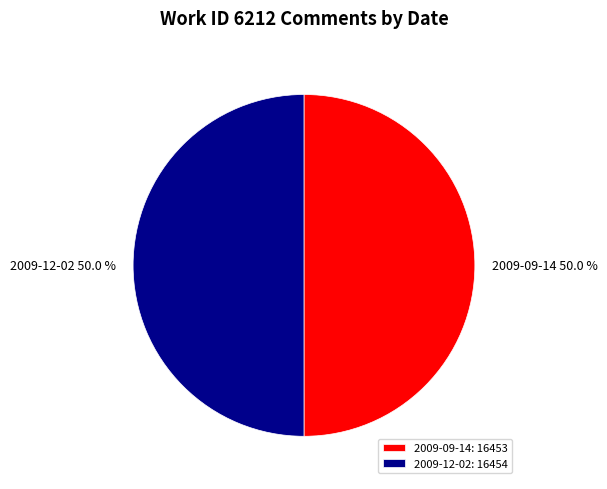

How many segments does this pie chart have?

2